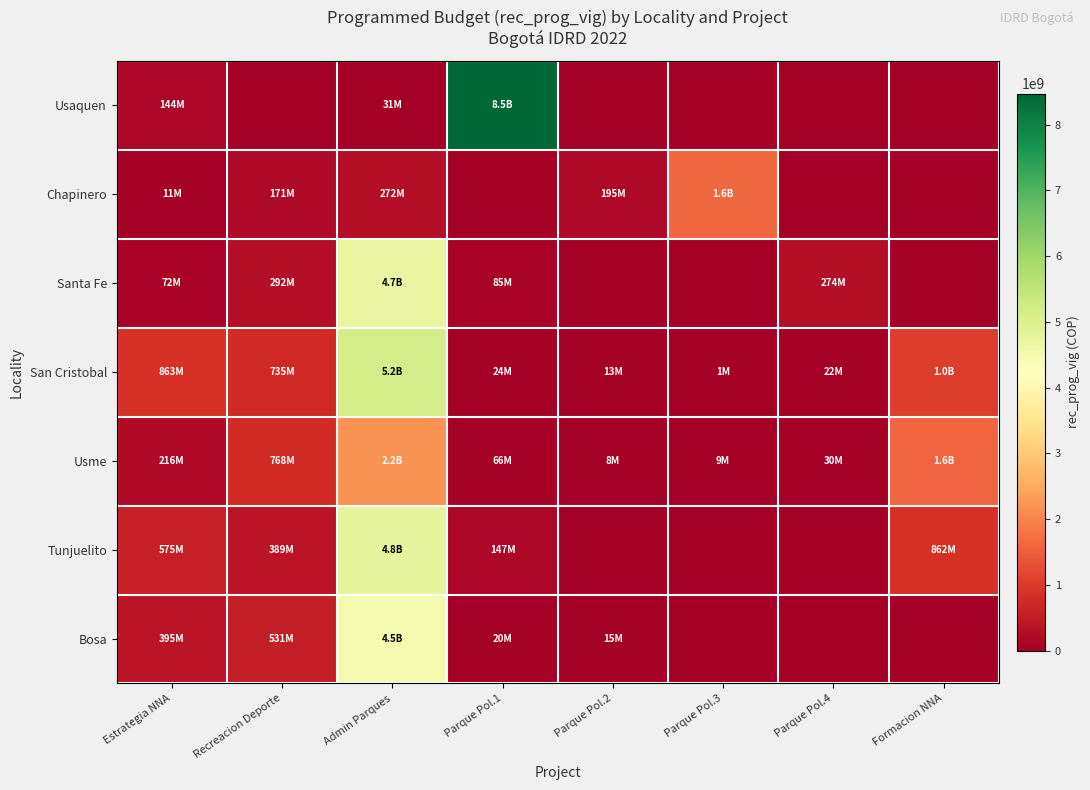

At how many categories does at least one series exceed 1047596887?

4